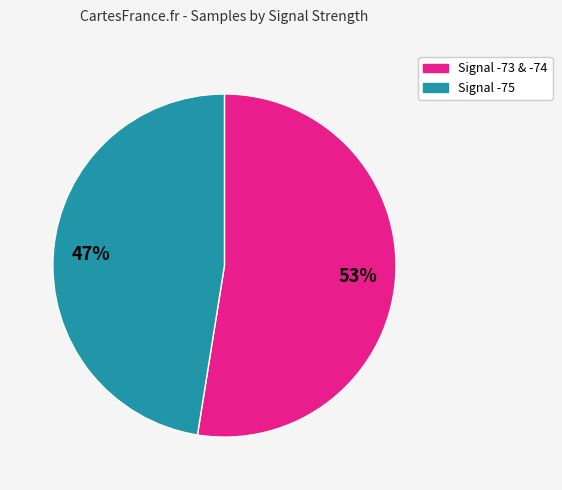

Count the number of slices in the pie.

2